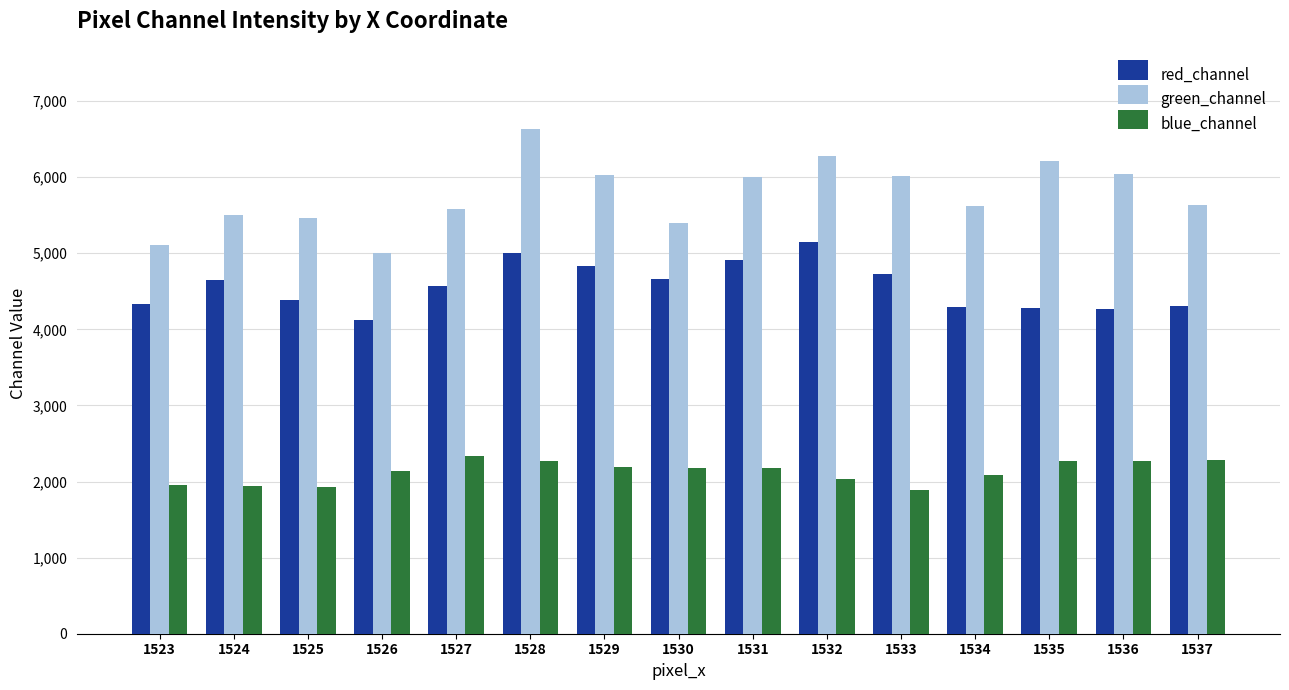

What is the minimum value shown in the chart?

1888